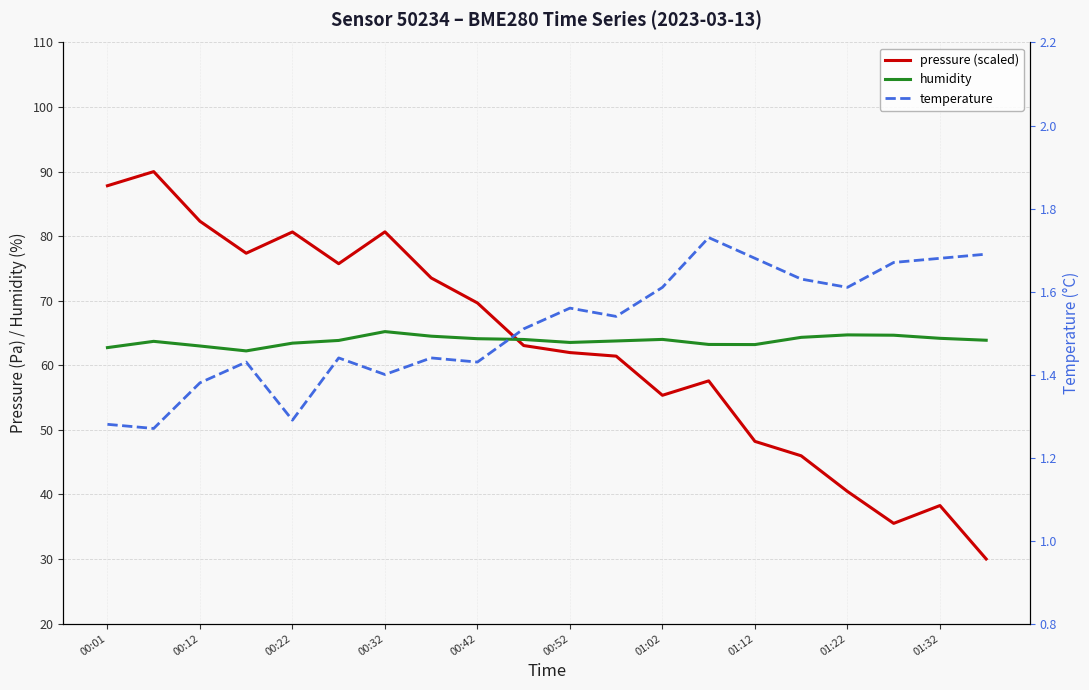

The value of humidity at 01:22 is 110.4. True or false?

False